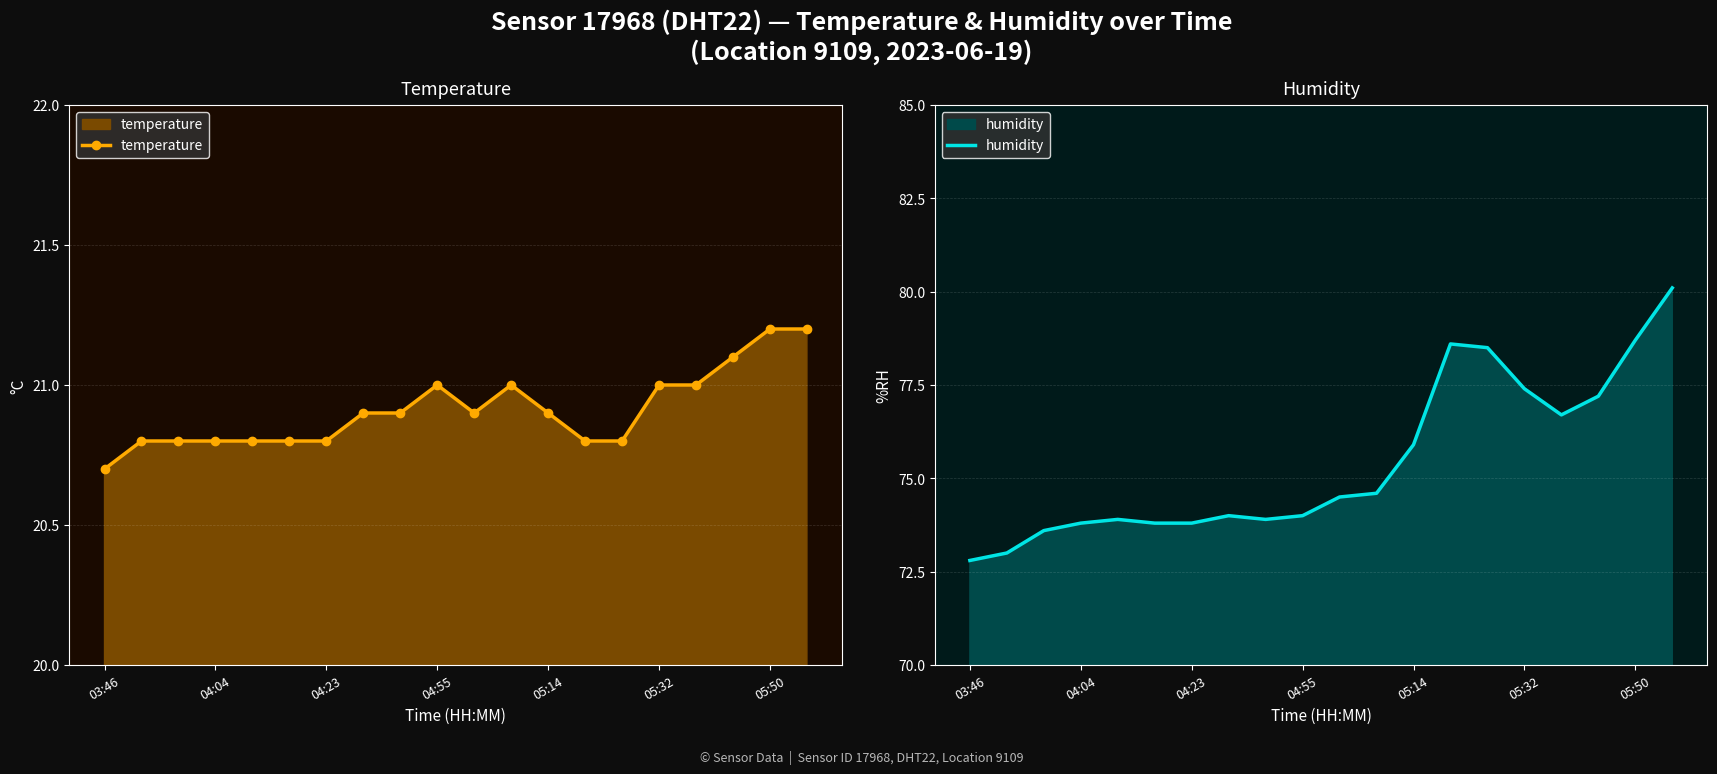

What is the minimum value for temperature?

20.7